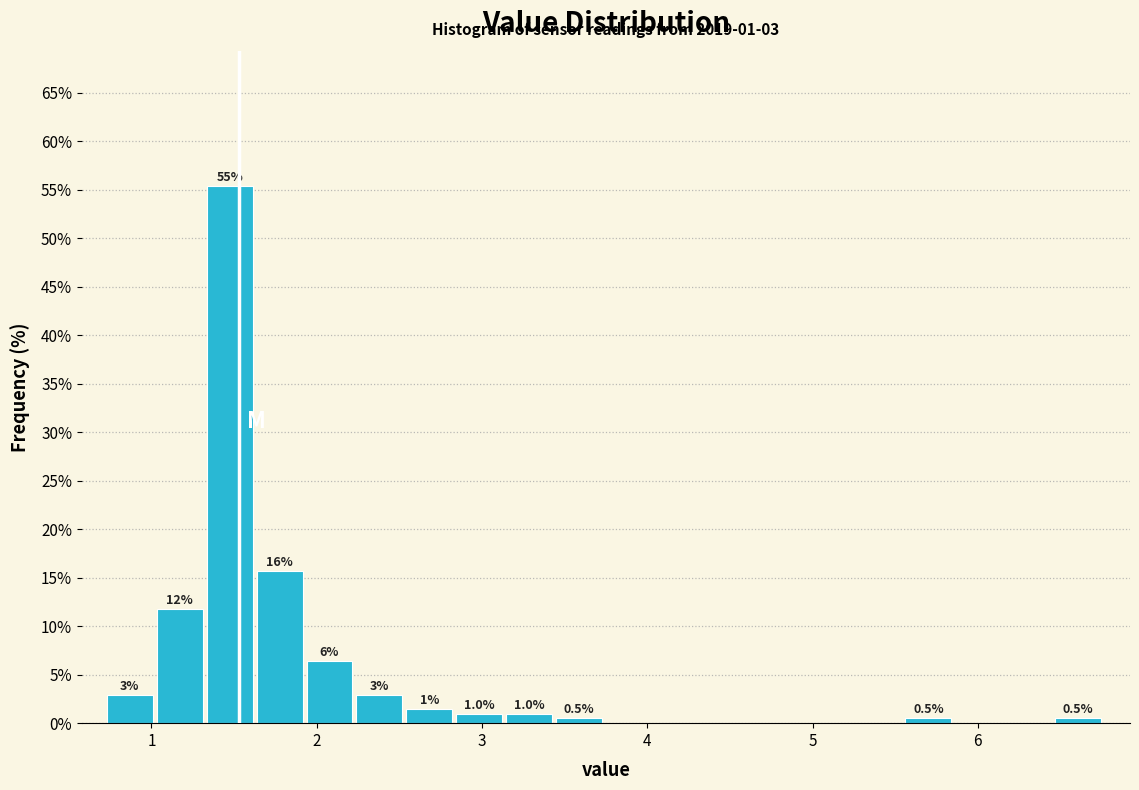

Read against the x-axis, roughly where is the centre of the tallest bar?

1.5